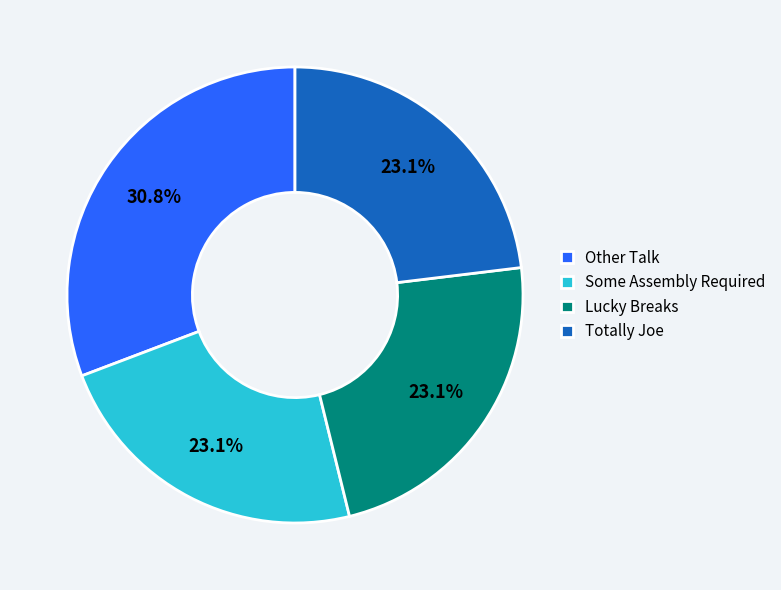

Does any single category account for the majority?

No